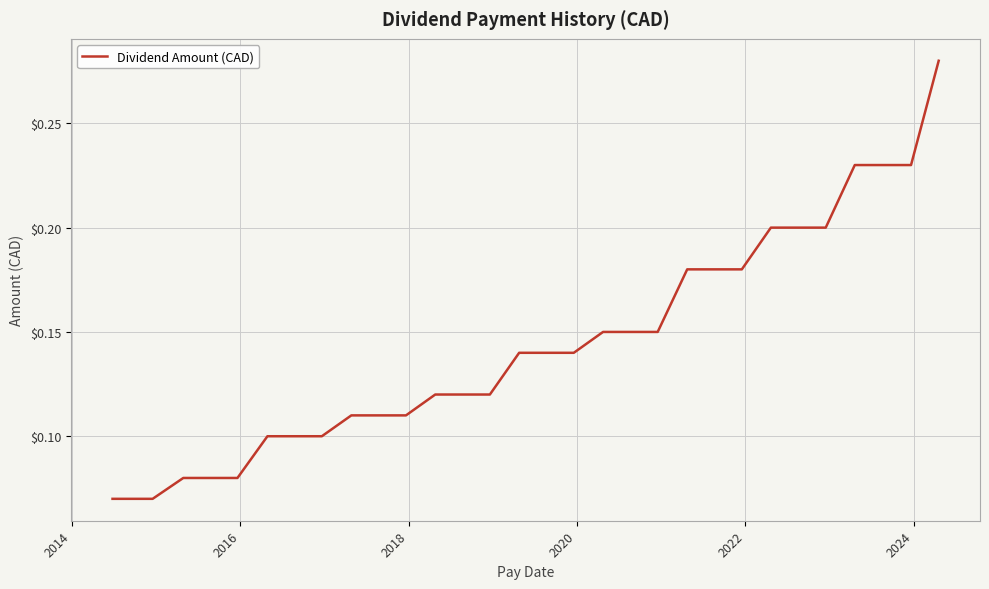

How many lines are shown in the chart?

1